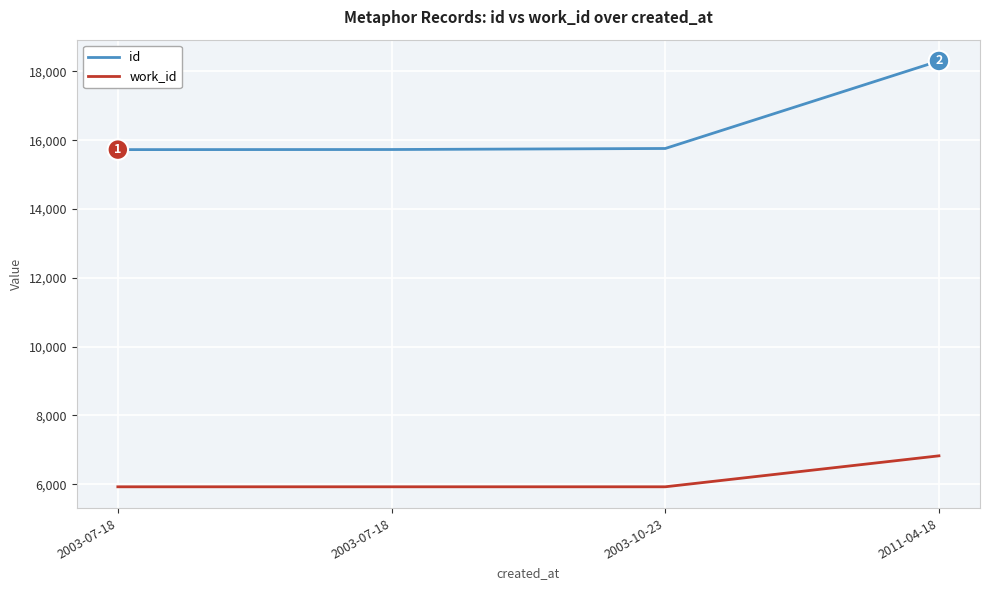

Is this an area chart (filled region under the line)?

No